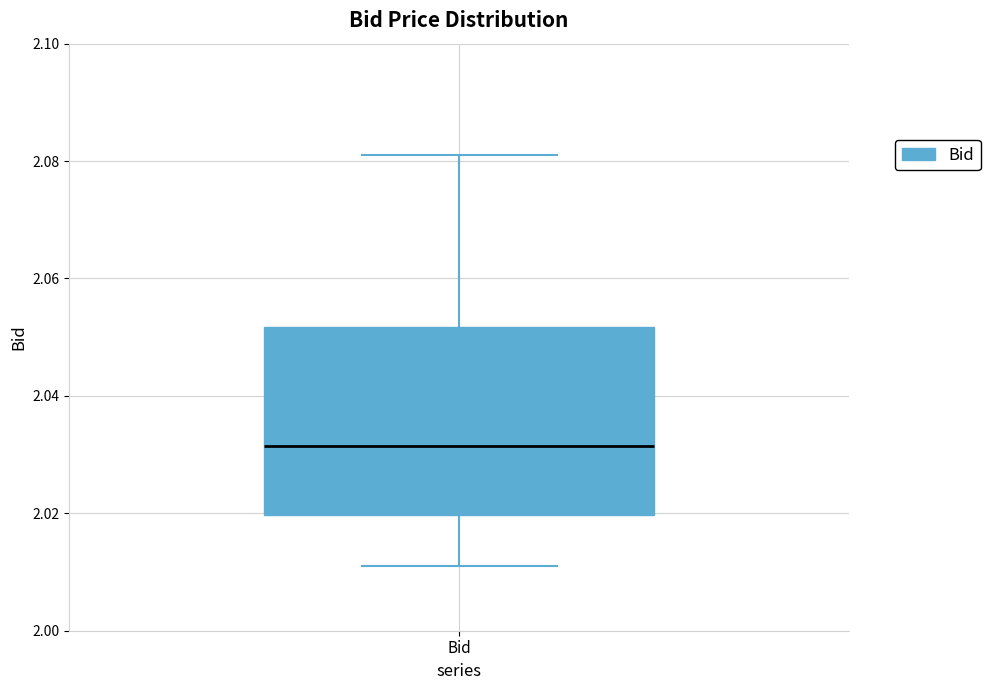

Read this box plot against the y-axis: the position of the median line, the range covered by the box, and the ends of both whiskers. The values are not printed on the chart, so give them approximately, as read against the axis.

median 2.032, box 2.020 to 2.052, whiskers 2.012 to 2.082